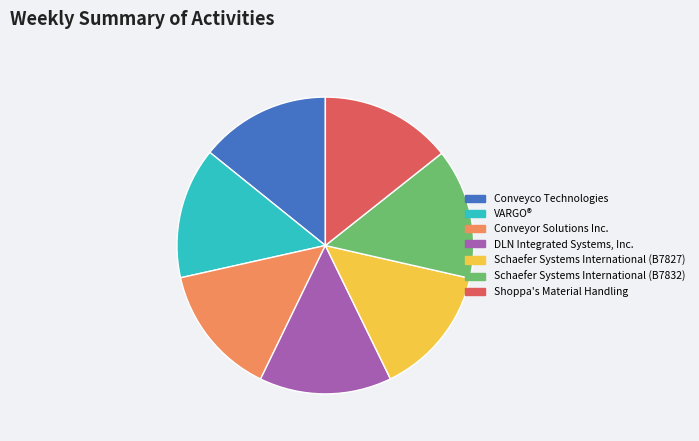

Is there any slice that represents more than half of the pie?

No